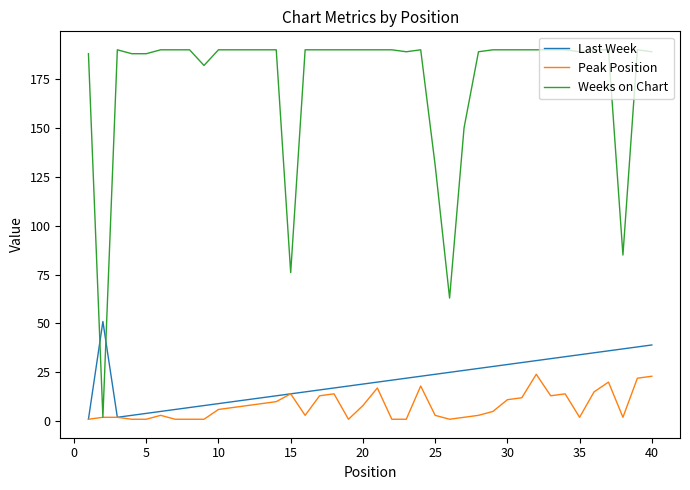

Which series has the largest range (max minus min)?

Weeks on Chart